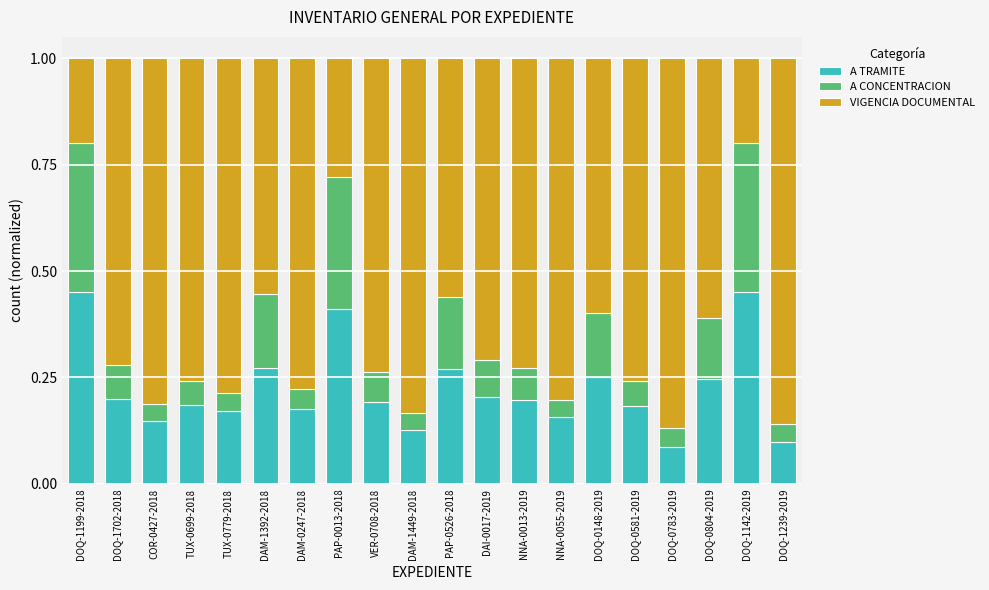

The value of A TRAMITE at NNA-0013-2019 is 0.2. True or false?

True